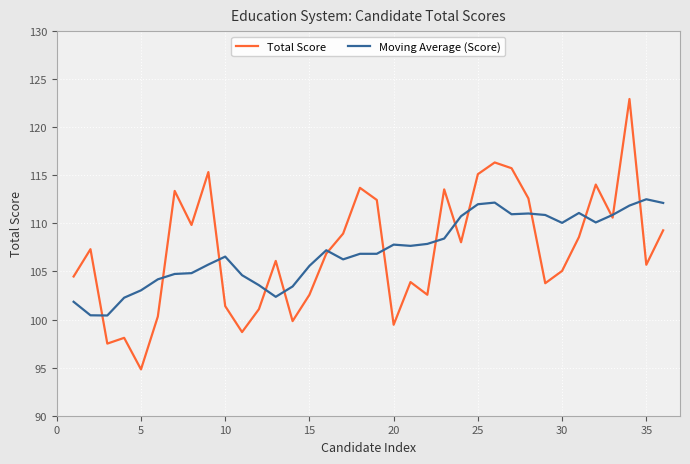

Which series has the largest range (max minus min)?

Total Score